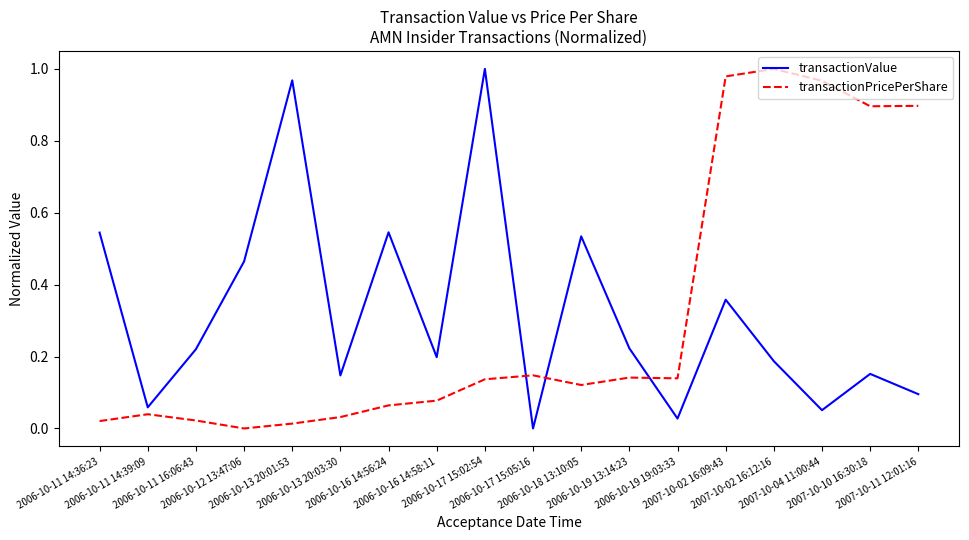

True or false: transactionValue and transactionPricePerShare intersect in this chart.

True